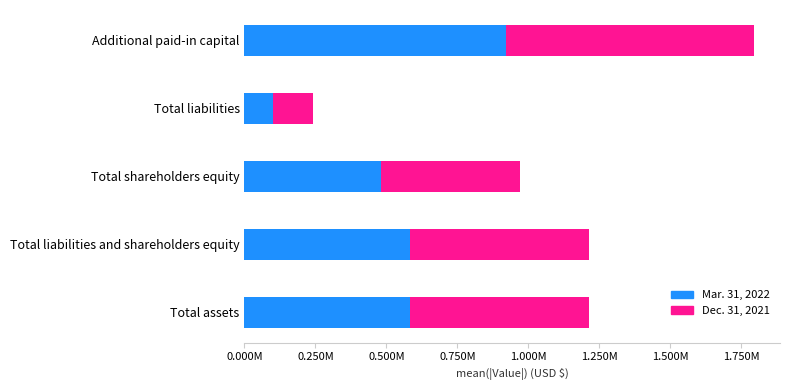

What are all the series names shown in the legend?

Mar. 31, 2022, Dec. 31, 2021